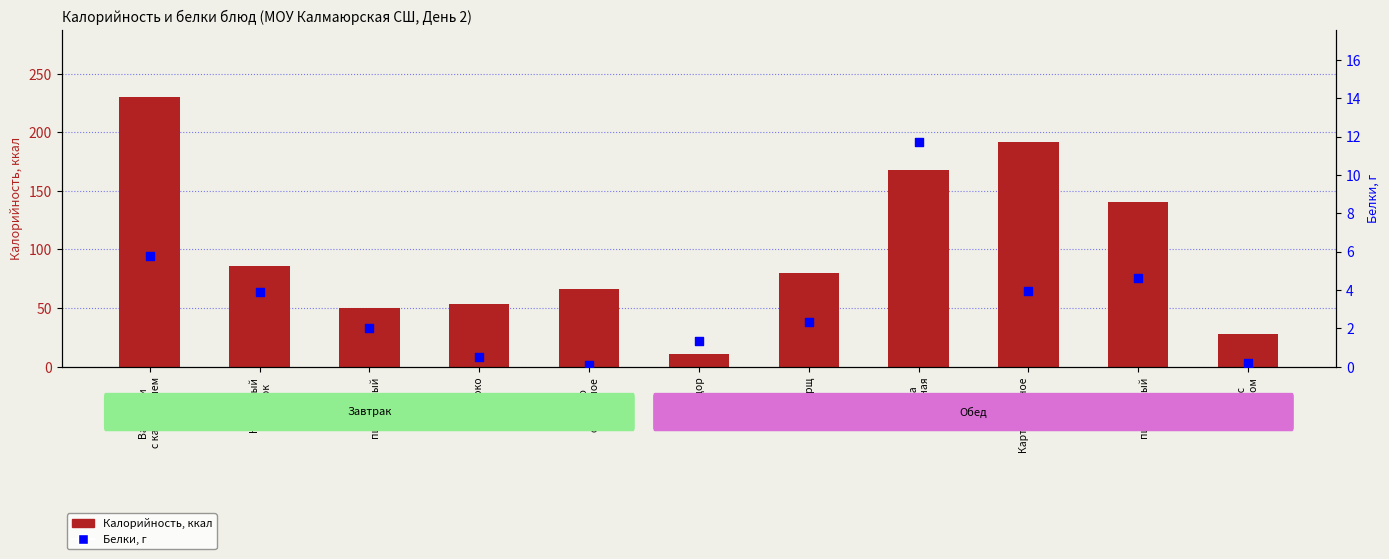

At which category is the sum across all series the highest?

Вареники
с картофелем